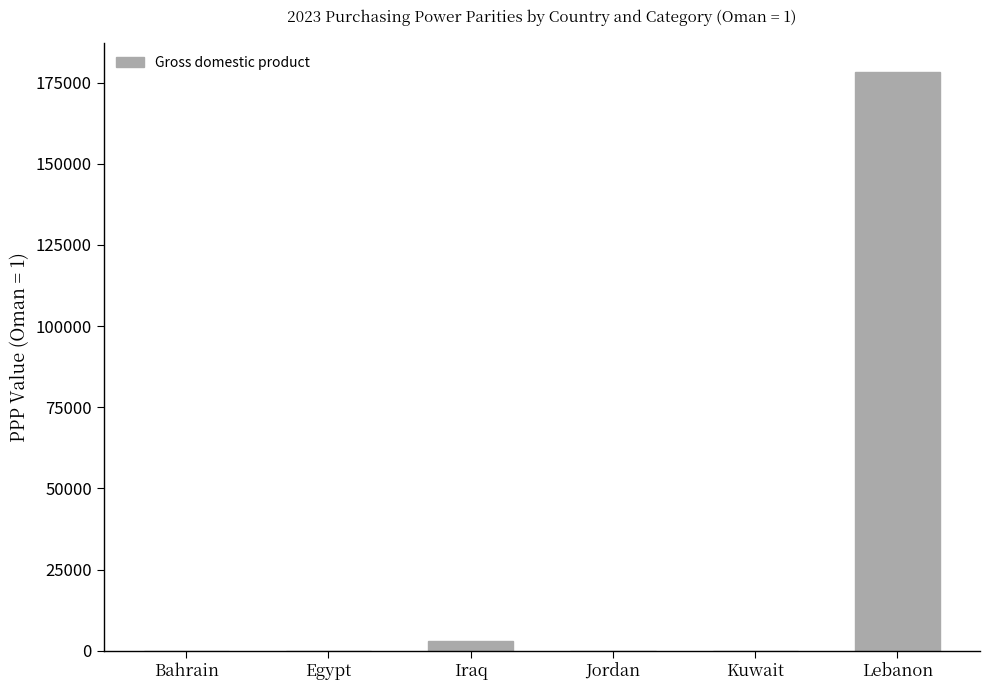

What is the maximum value shown in the chart?

178251.0